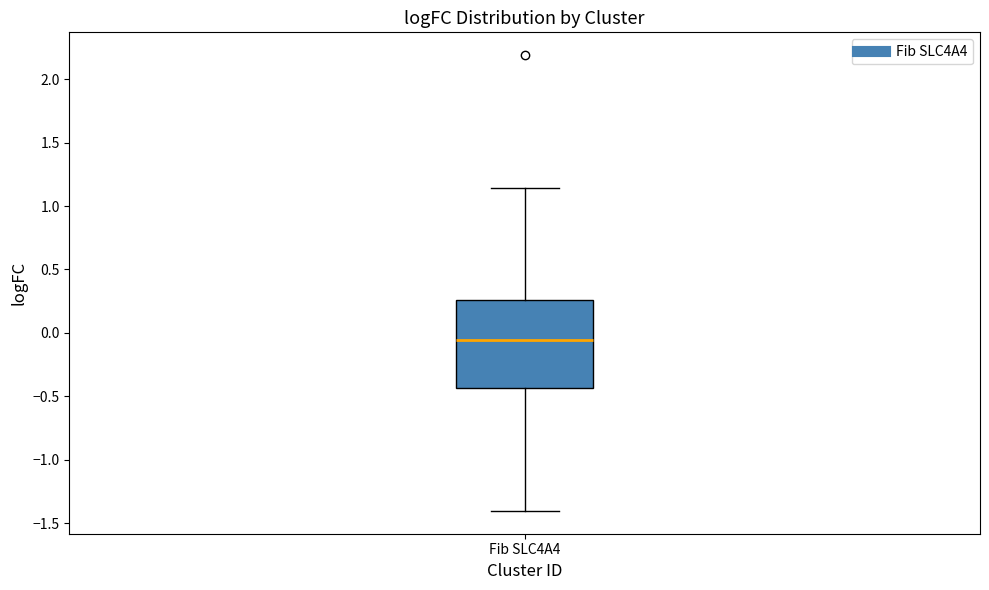

Where does the median line of the box for Fib SLC4A4 sit on the y-axis? The values are not printed on the chart, so give them approximately, as read against the axis.

-0.05